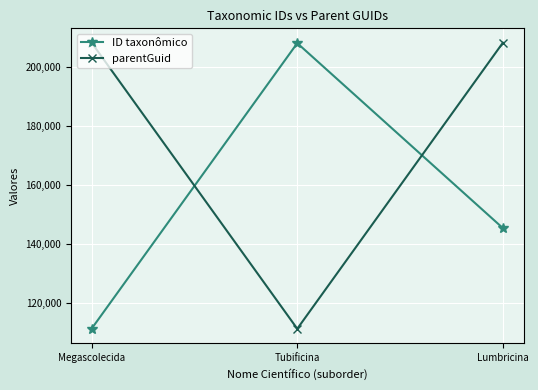

Rank the series by their average value, from lowest to highest.

ID taxonômico, parentGuid